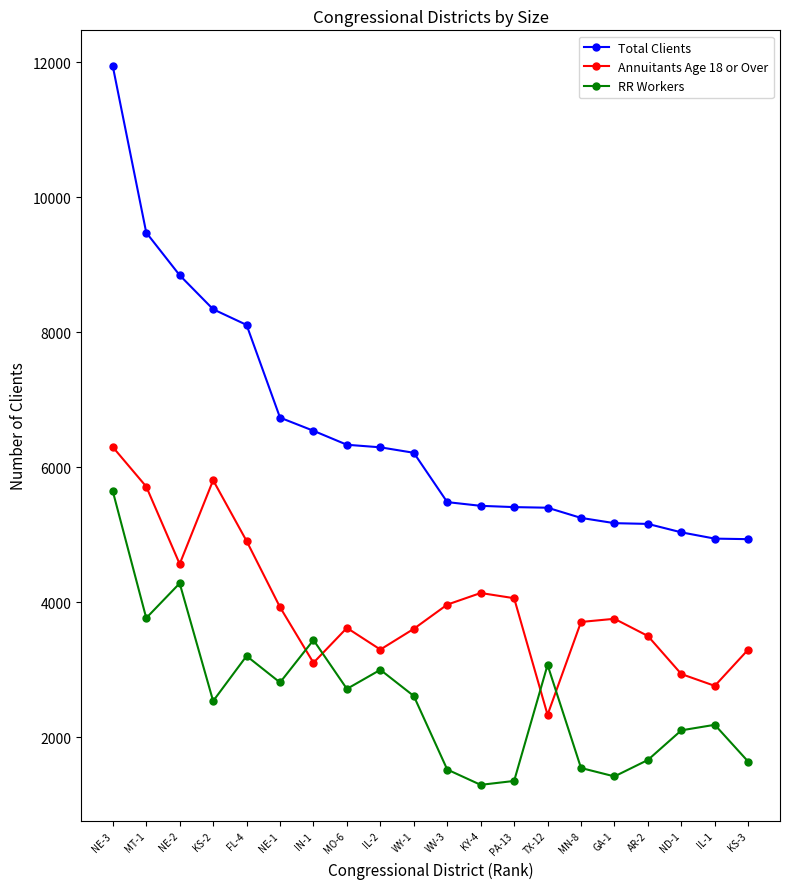

What is the label of the 7th point from the right?

TX-12